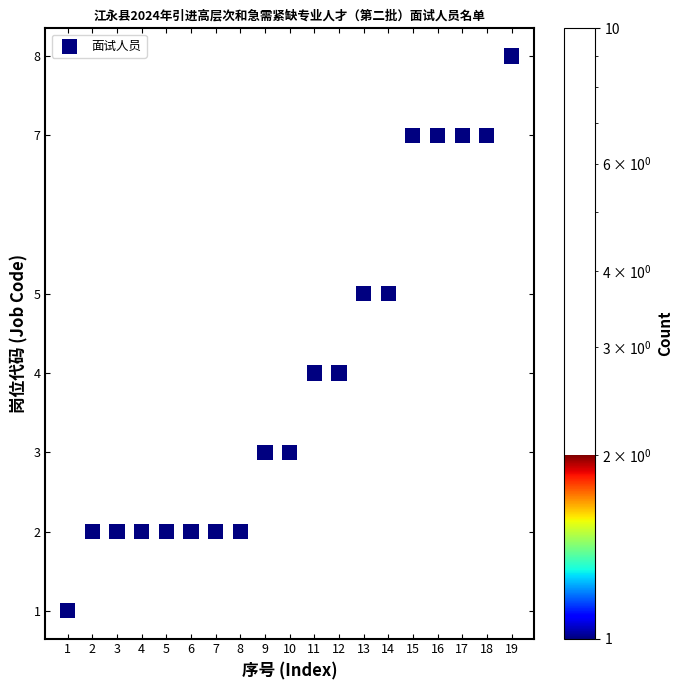

What is the range of X values (max minus min)?

18